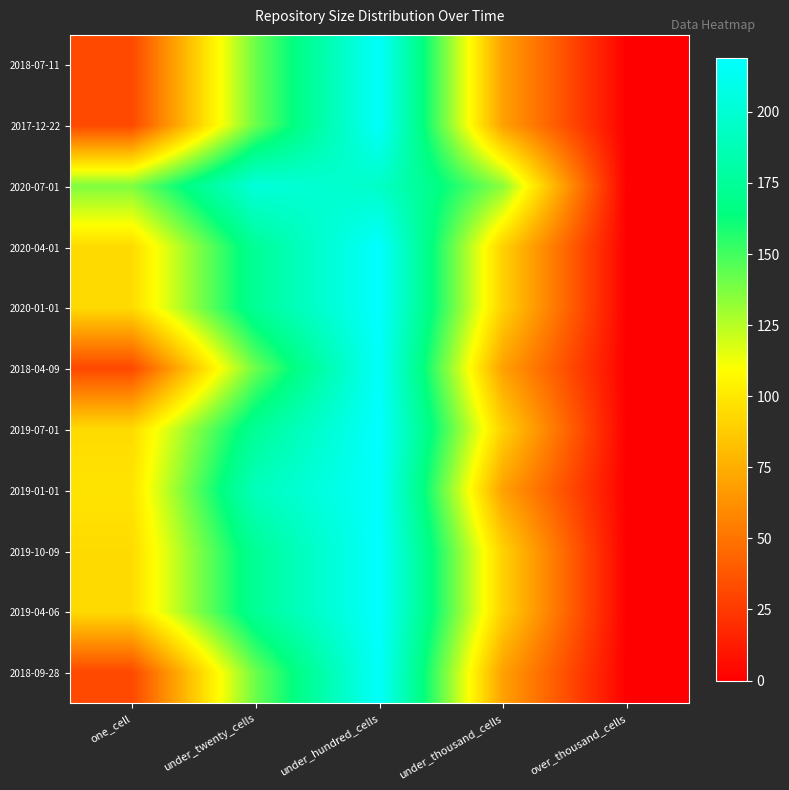

What is the greatest value displayed?

219